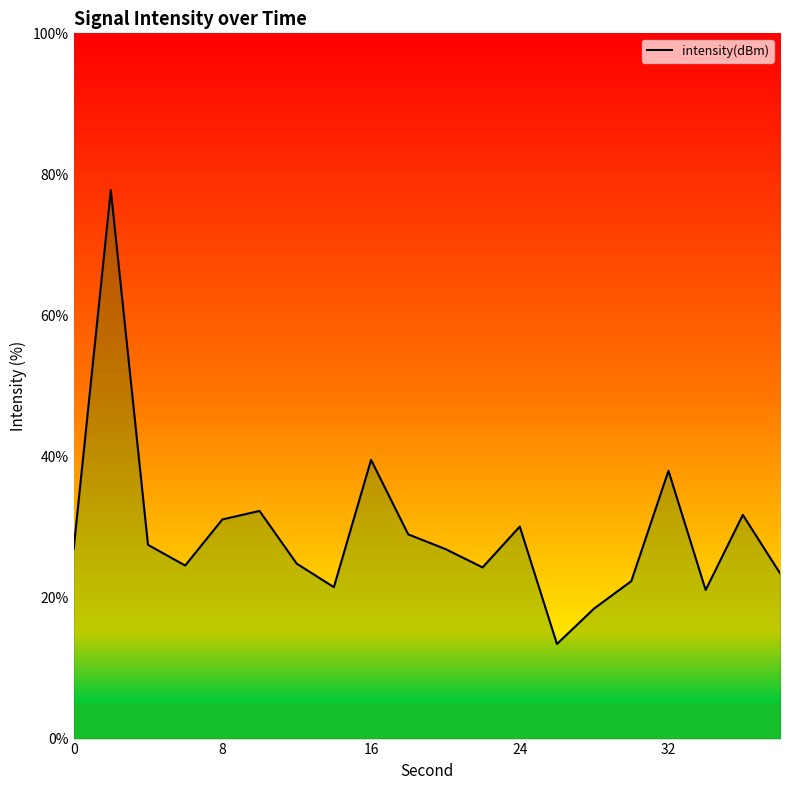

What is the maximum value shown in the chart?

77.8